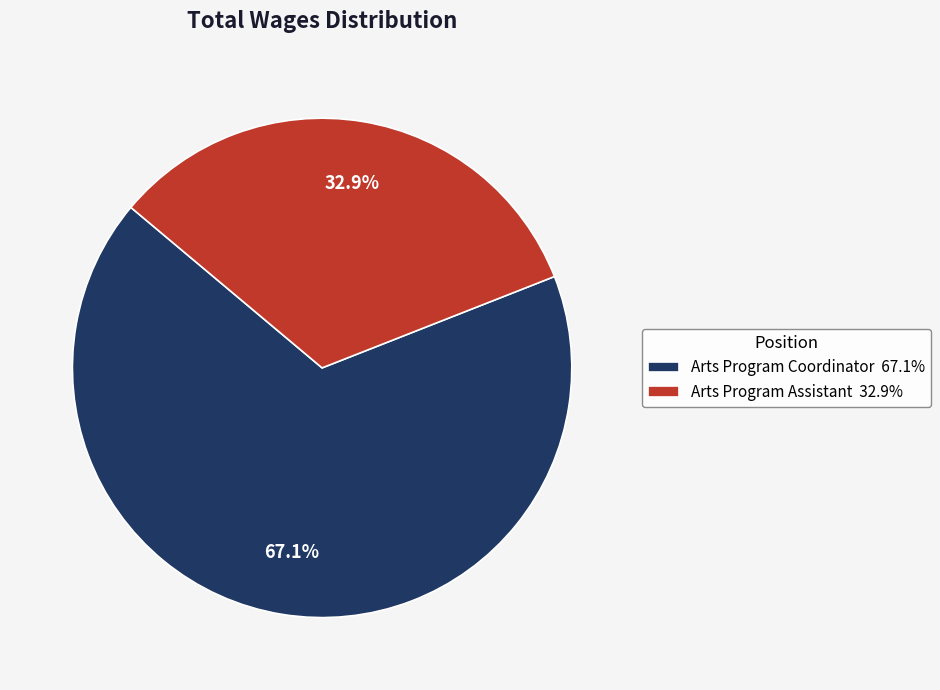

Combined, what portion of the pie is Arts Program Coordinator and Arts Program Assistant?

100.0%